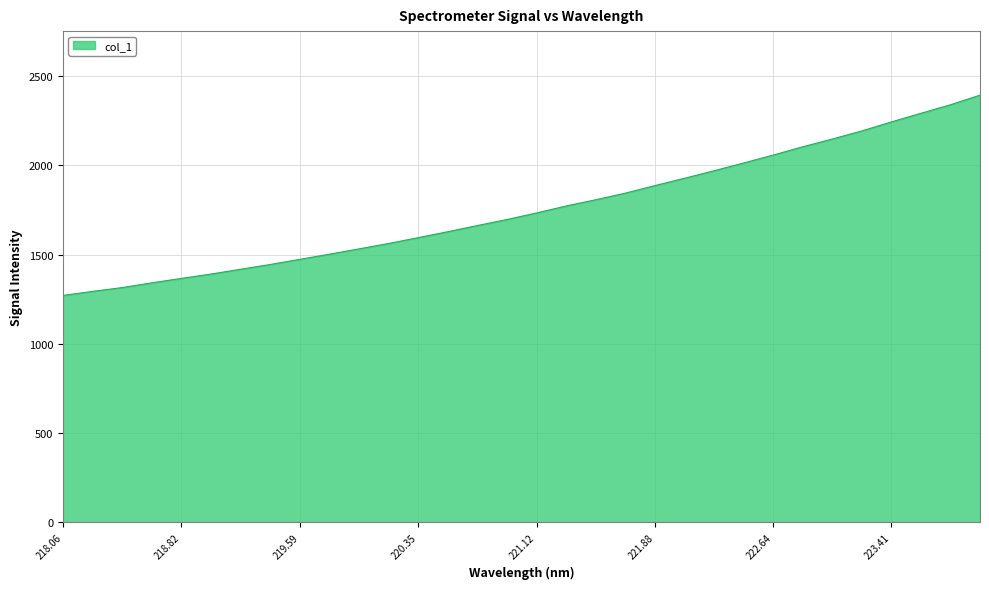

How many categories are shown in the chart?

32